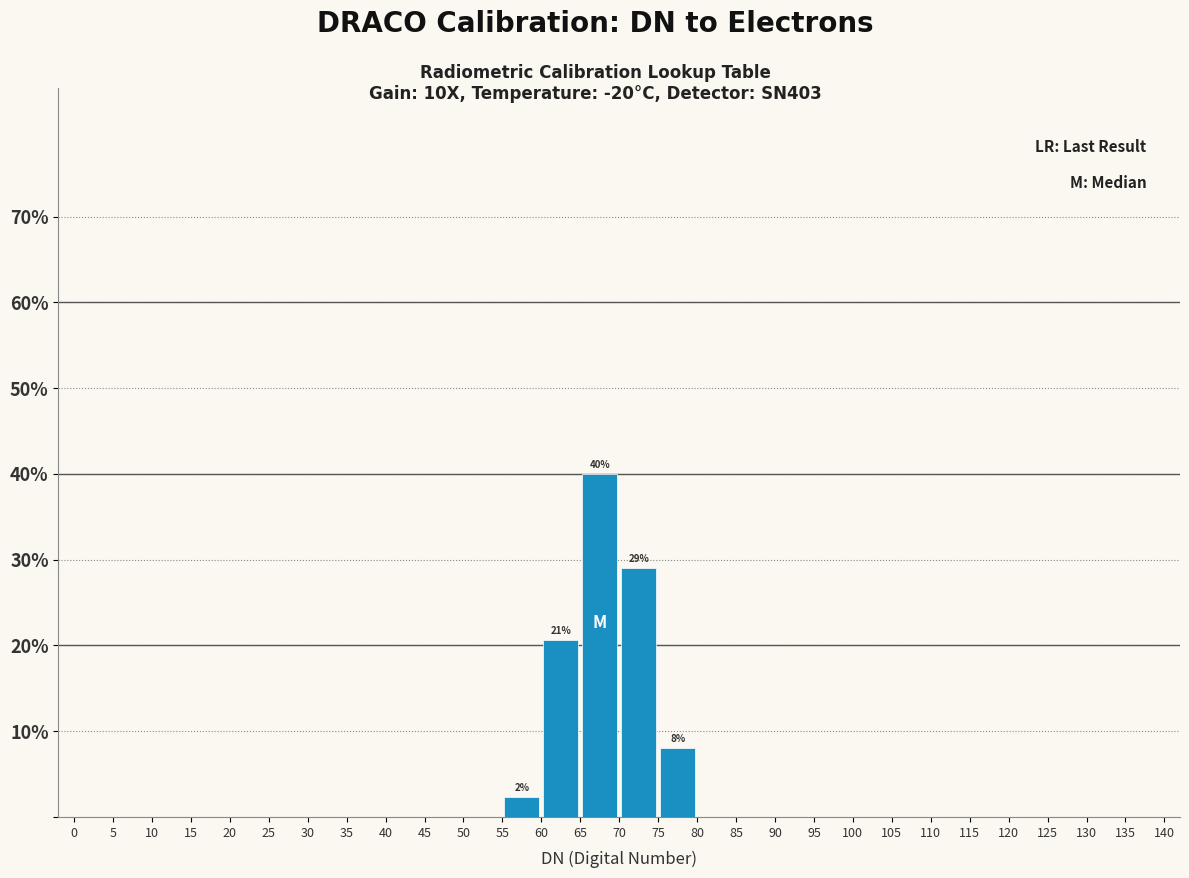

Over which range of the x-axis is the bar tallest?

65 to 70